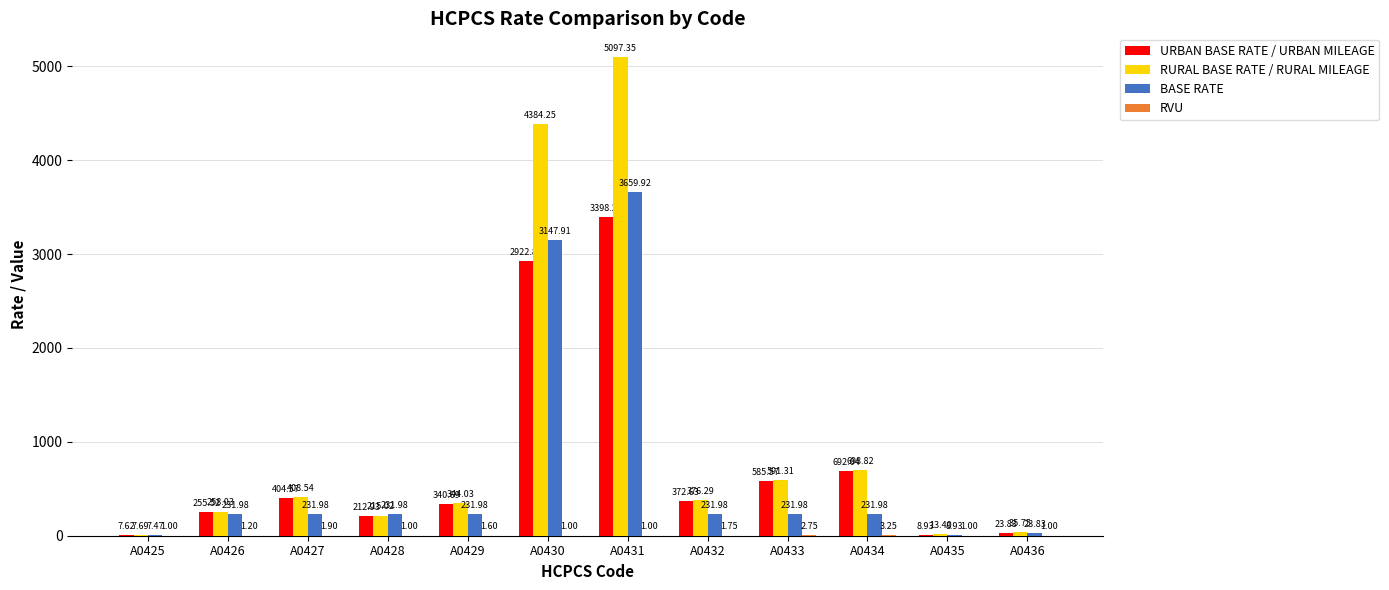

Which series has the largest total across all categories?

RURAL BASE RATE / RURAL MILEAGE